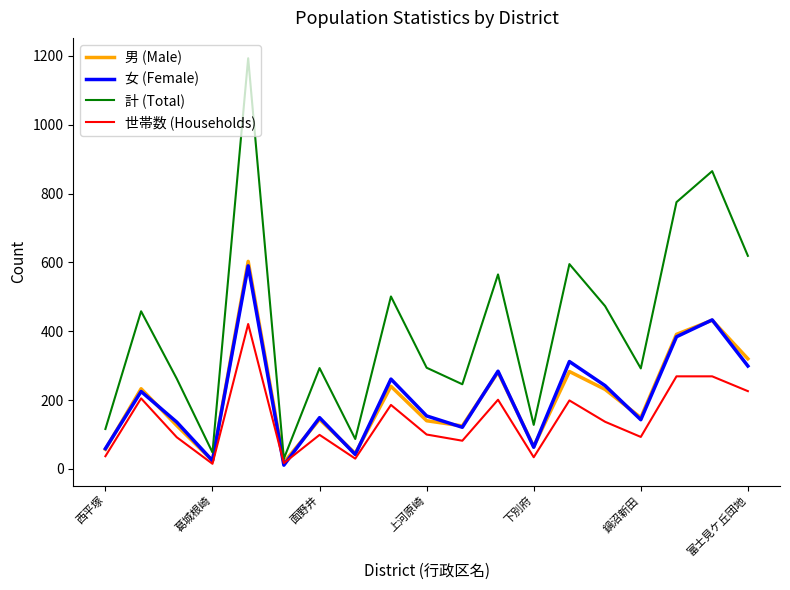

How many lines are shown in the chart?

4